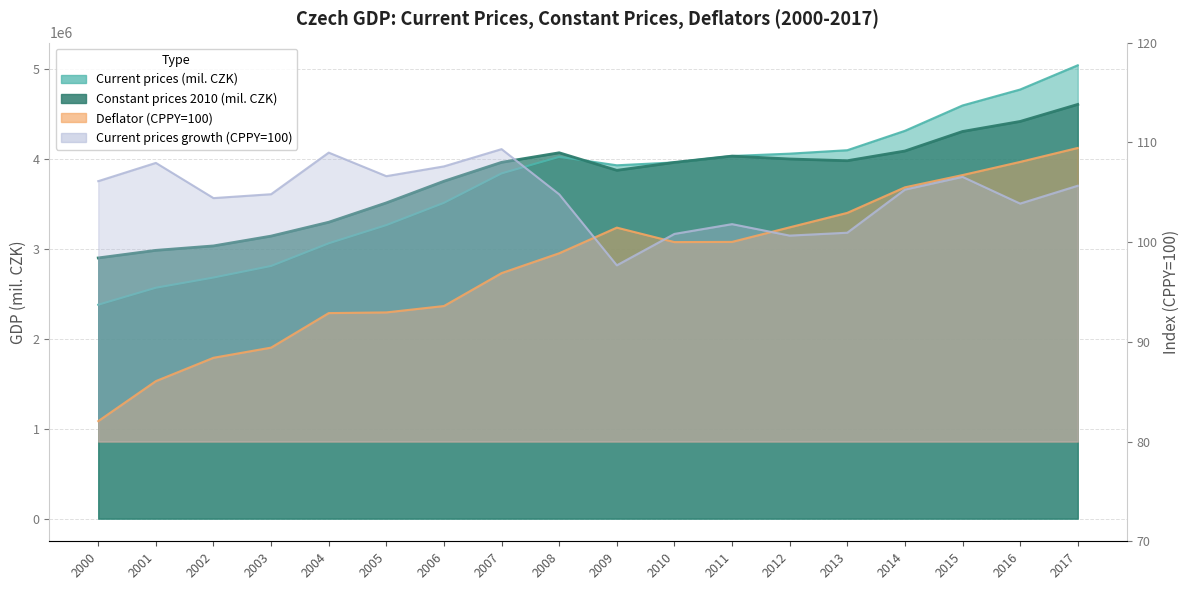

At how many categories does at least one series exceed 3434046?

13